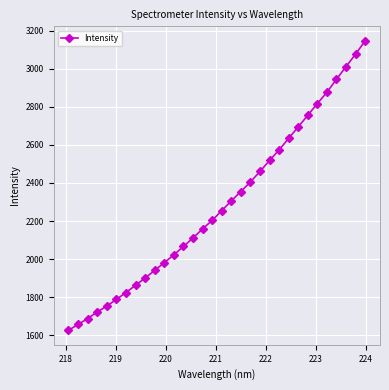

What is the maximum value shown in the chart?

3146.3